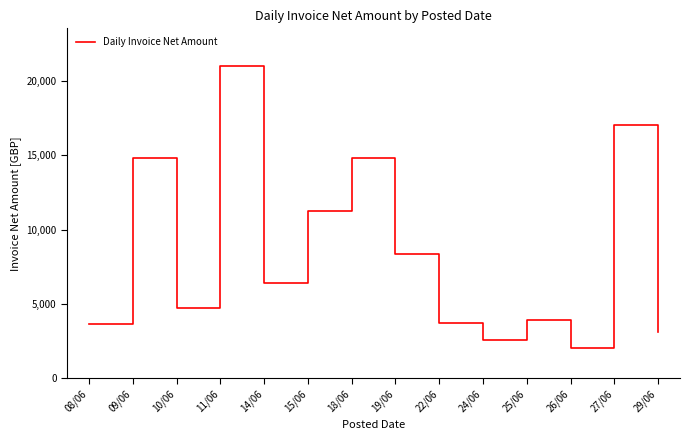

The value at 14/06 is 6450.8. True or false?

True